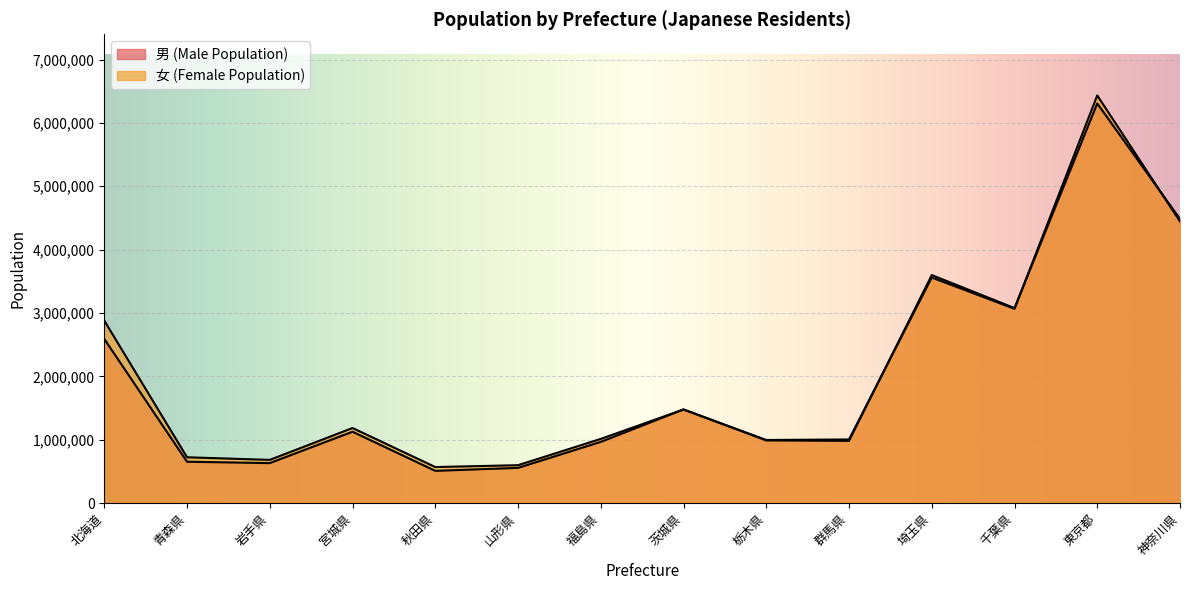

Where is the first local minimum for 男 (Male Population)?

岩手県